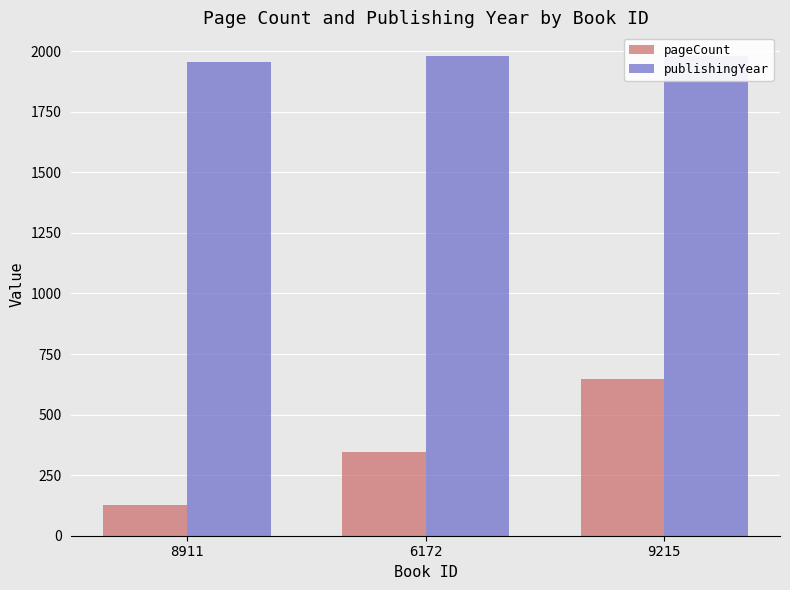

Which category has the highest value in the publishingYear series?

6172